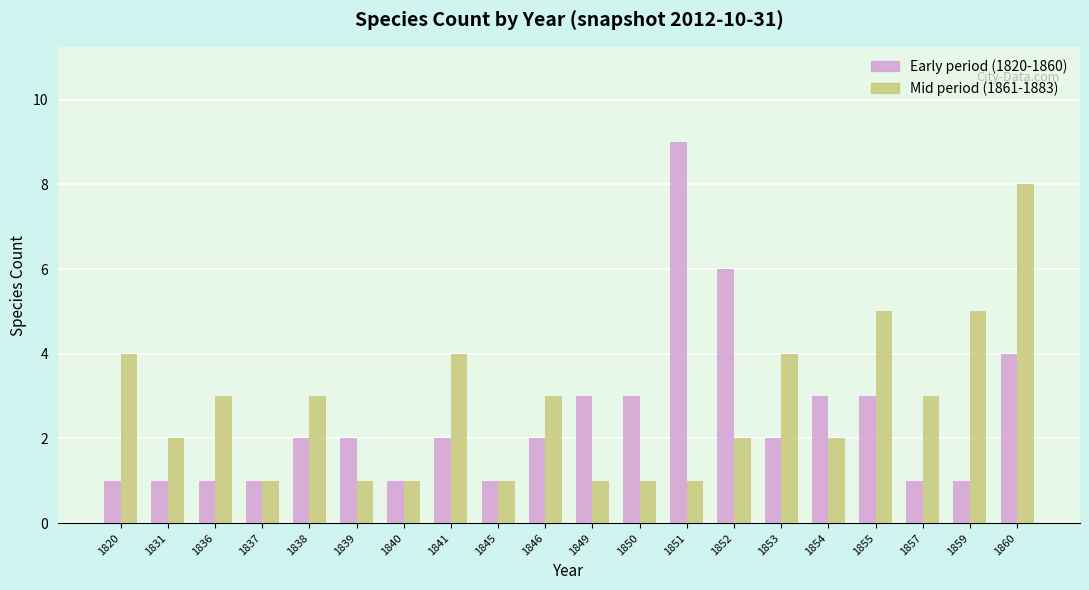

Count the number of data series in this chart.

2